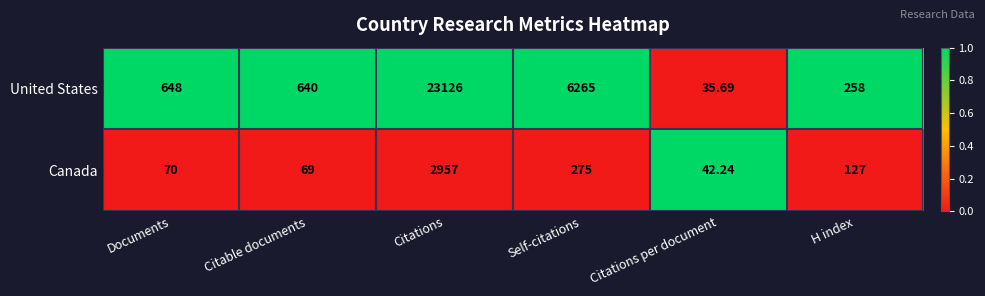

Where is United States nearest to the value 11580?

Self-citations